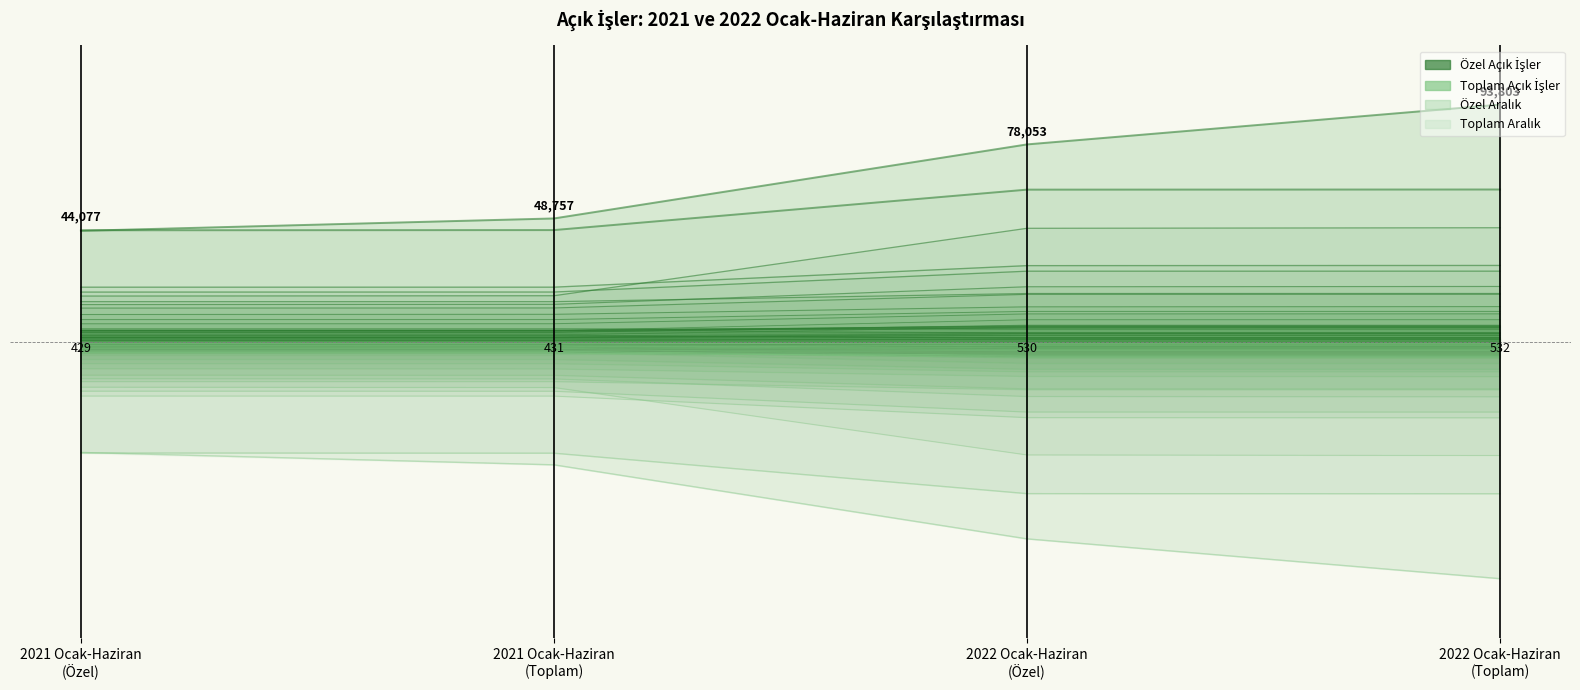

True or false: 2021→2022 Özel and 2021→2022 Toplam cross at least once.

False